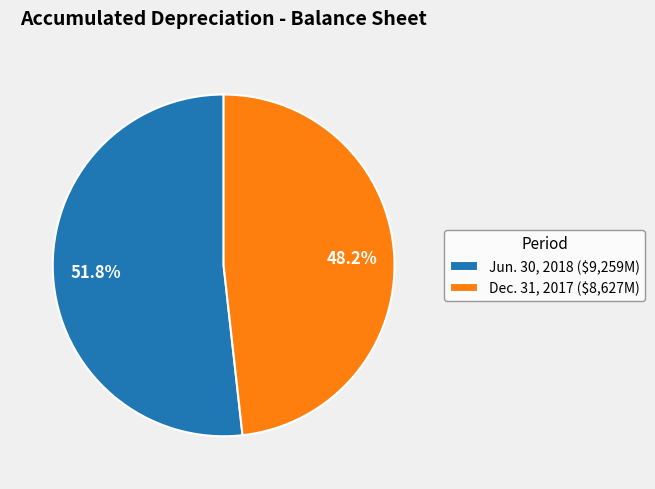

To the nearest percent, what portion does Jun. 30, 2018 represent?

52%